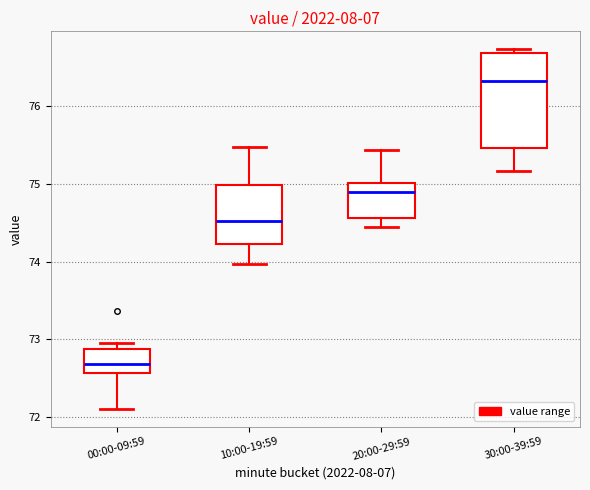

Where is the lower edge of the box for 10:00-19:59 on the y-axis? The values are not printed on the chart, so give them approximately, as read against the axis.

74.2